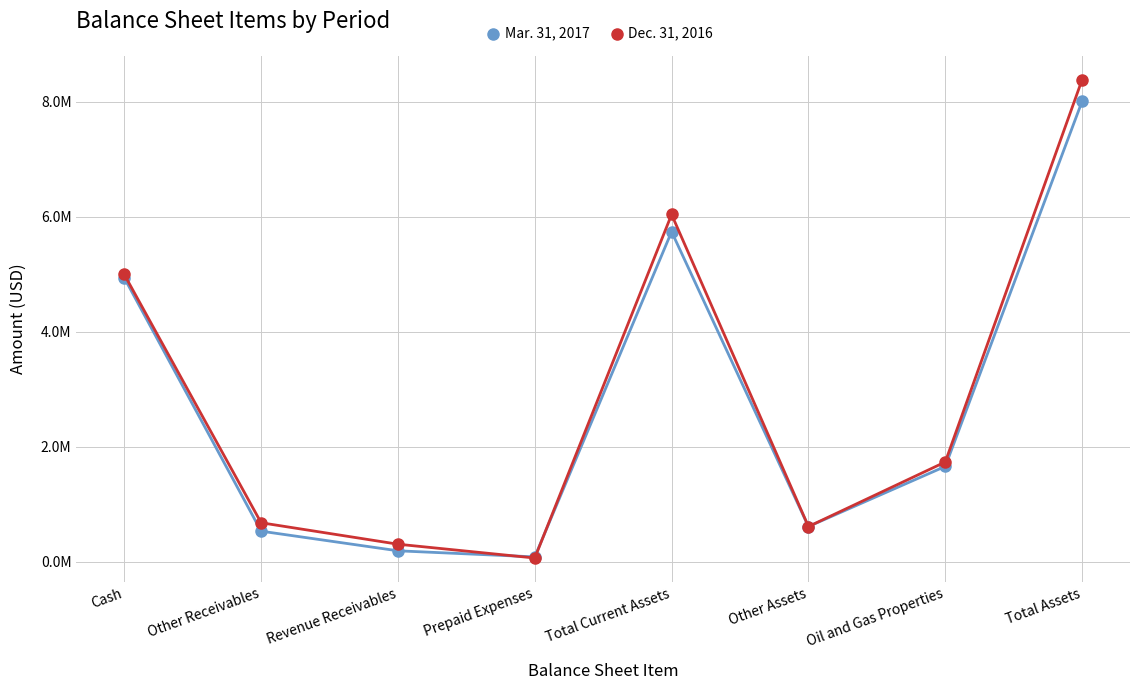

Reading right to left, list all the values displayed in this chart.

Mar. 31, 2017: Total Assets=8006113	Oil and Gas Properties=1656836	Other Assets=610779	Total Current Assets=5738498	Prepaid Expenses=82915	Revenue Receivables=188682	Other Receivables=530233	Cash=4936668
Dec. 31, 2016: Total Assets=8382284	Oil and Gas Properties=1733424	Other Assets=610779	Total Current Assets=6038081	Prepaid Expenses=63308	Revenue Receivables=303528	Other Receivables=676647	Cash=4994598